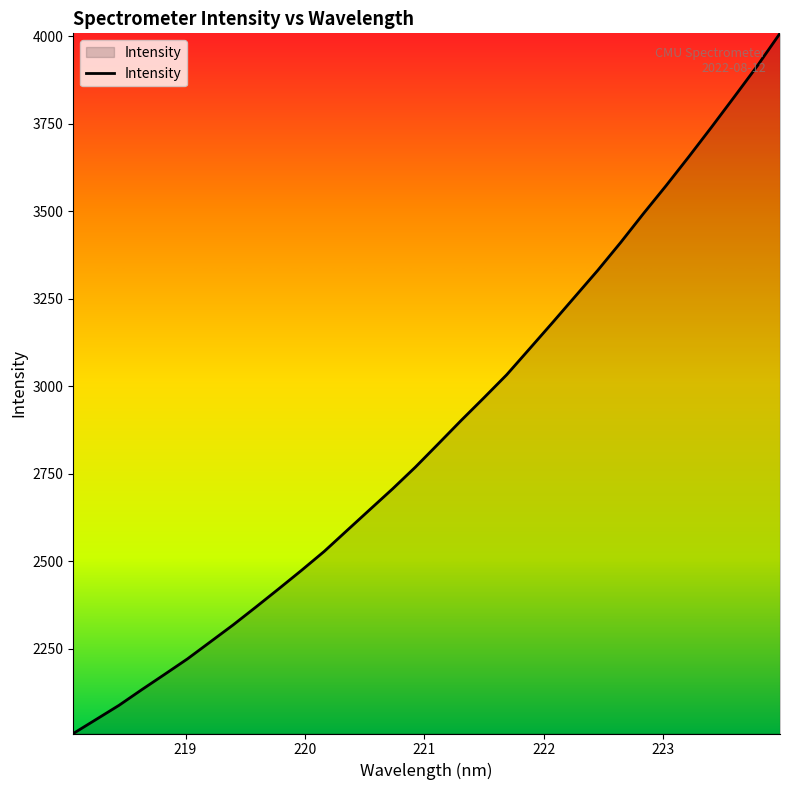

What is the maximum value shown in the chart?

4007.6